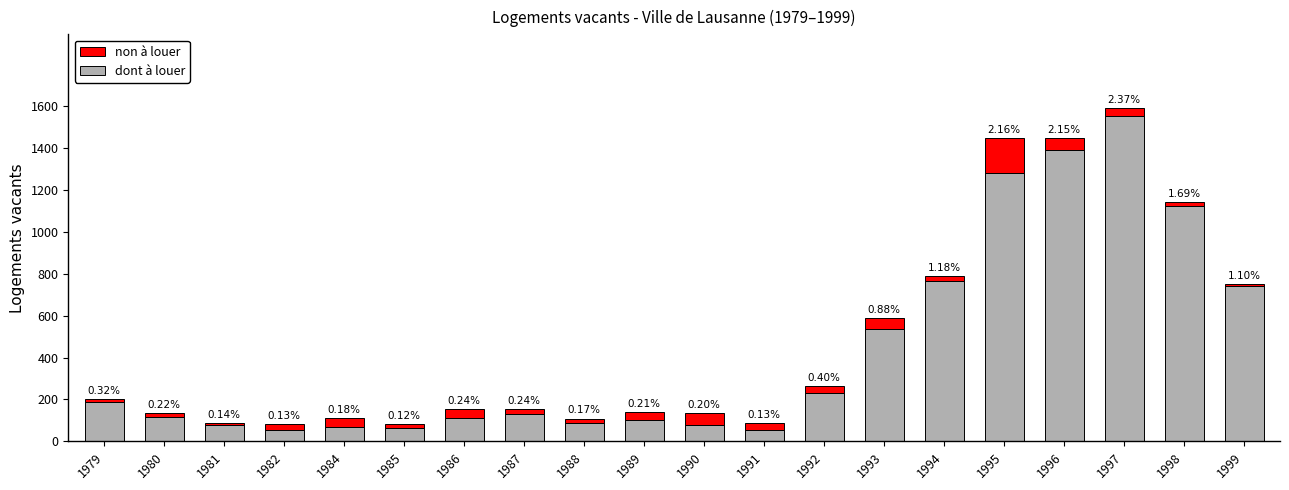

What are all the series names shown in the legend?

non à louer, dont à louer